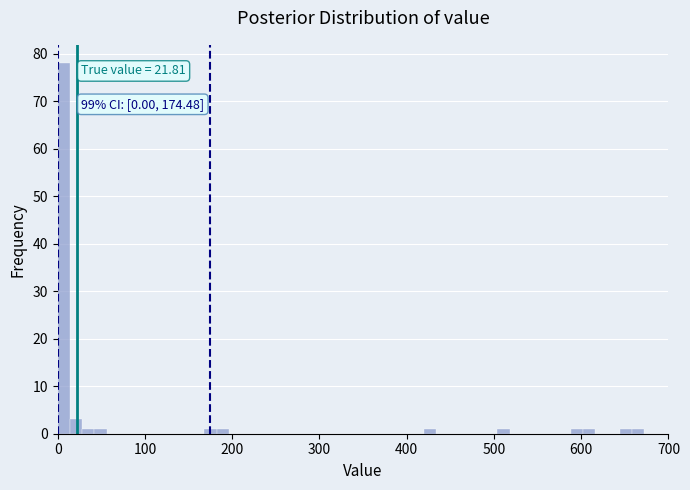

Around what value on the x-axis is the tallest bar? Give the approximate position of its centre, as read against the axis.

10